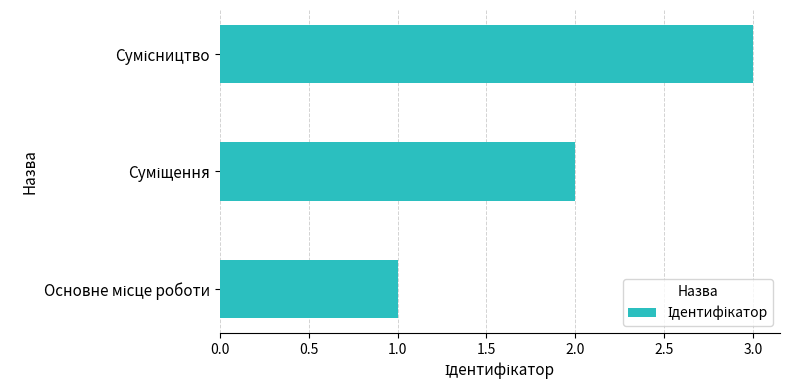

What is the maximum value shown in the chart?

3